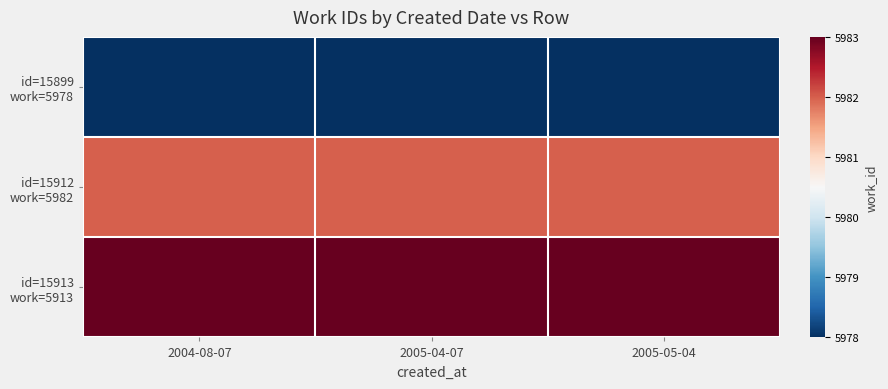

List the series in order of their overall mean, lowest first.

id=15899 work=5978, id=15912 work=5982, id=15913 work=5913